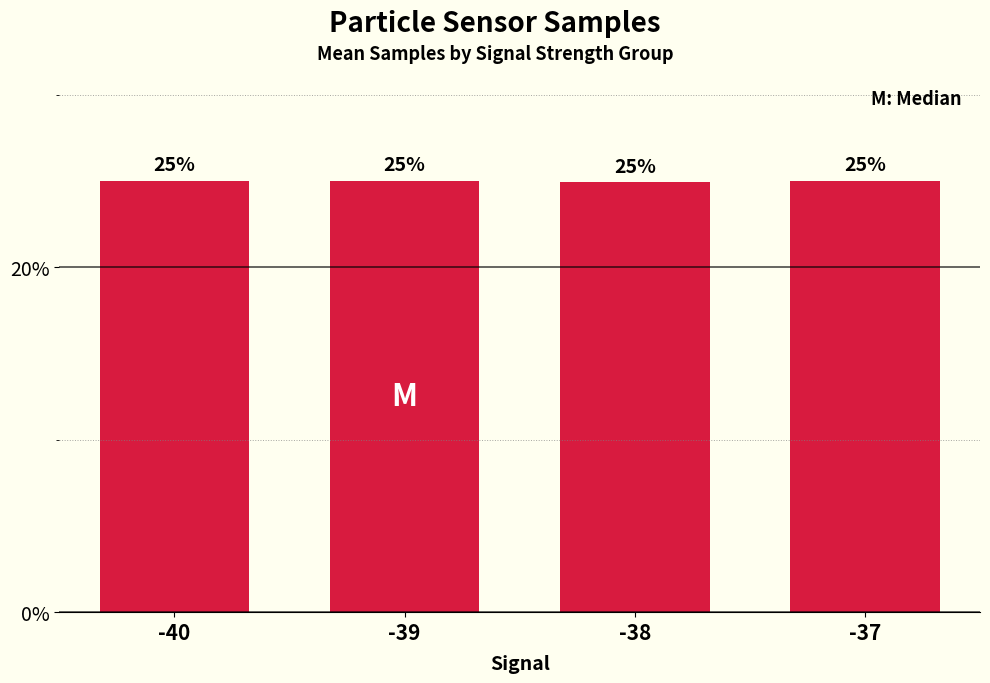

Are the bars grouped side by side (vs. stacked)?

No